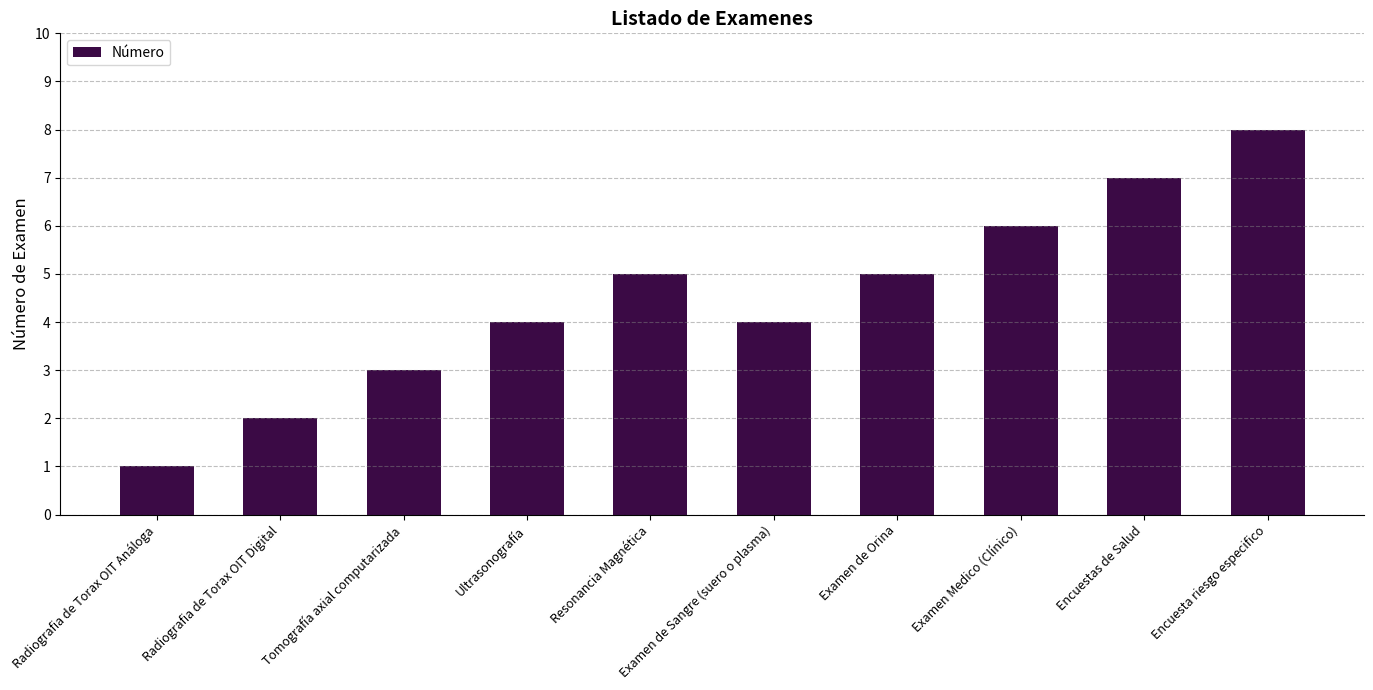

What is the ratio of the value at Examen de Sangre (suero o plasma) to the value at Radiografia de Torax OIT Digital?

2.0